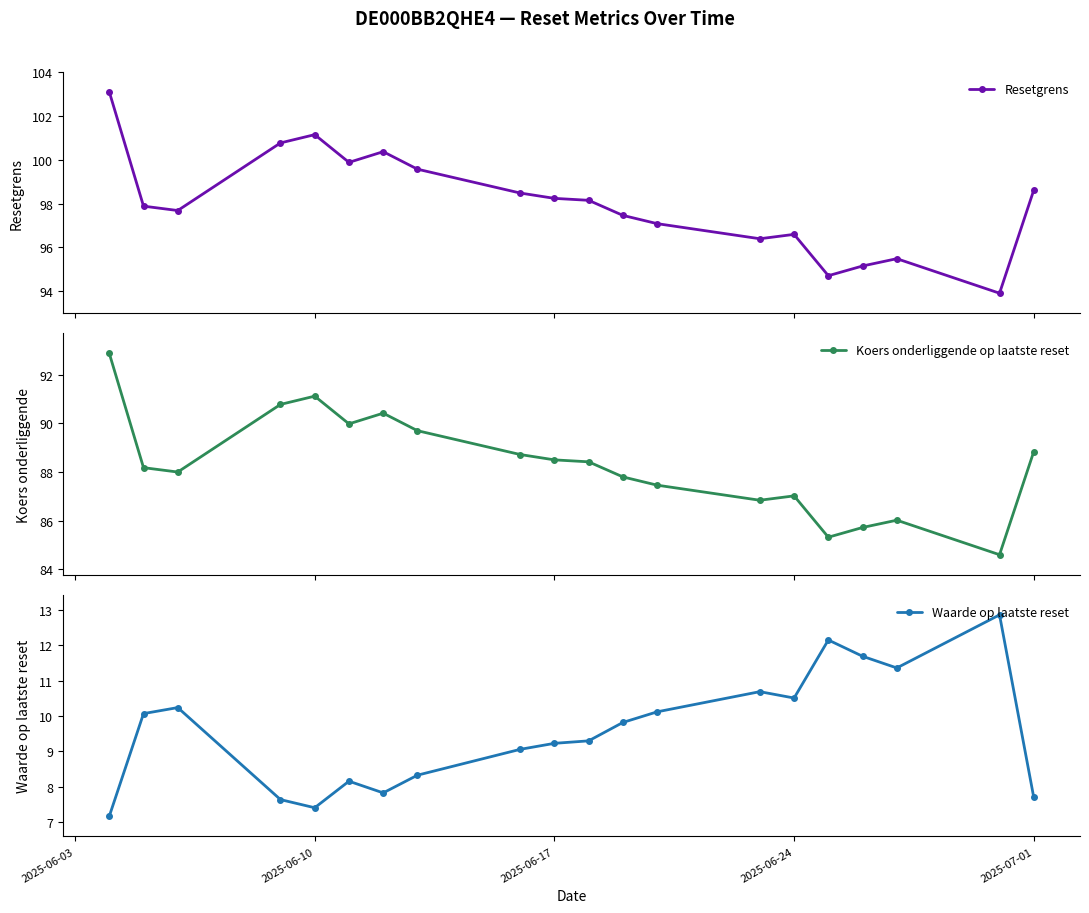

Reading left to right, extract all data points from this chart.

Resetgrens: 103.1	97.9	97.7	100.8	101.1	99.9	100.4	99.6	98.5	98.2	98.1	97.5	97.1	96.4	96.6	94.7	95.1	95.5	93.9	98.6
Koers onderliggende op laatste reset: 92.9	88.2	88.0	90.8	91.1	90.0	90.4	89.7	88.7	88.5	88.4	87.8	87.5	86.8	87.0	85.3	85.7	86.0	84.6	88.8
Waarde op laatste reset: 7.2	10.1	10.2	7.6	7.4	8.2	7.8	8.3	9.1	9.2	9.3	9.8	10.1	10.7	10.5	12.2	11.7	11.4	12.9	7.7